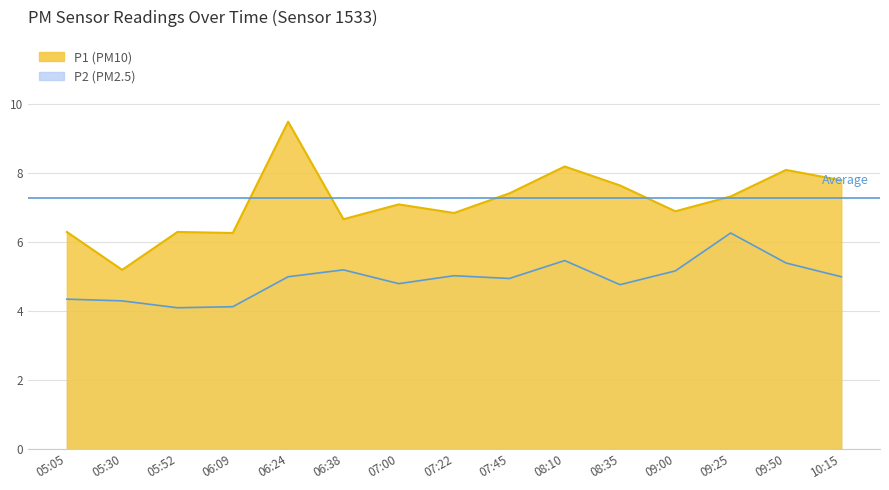

Between 05:05 and 08:10, which is larger?

08:10